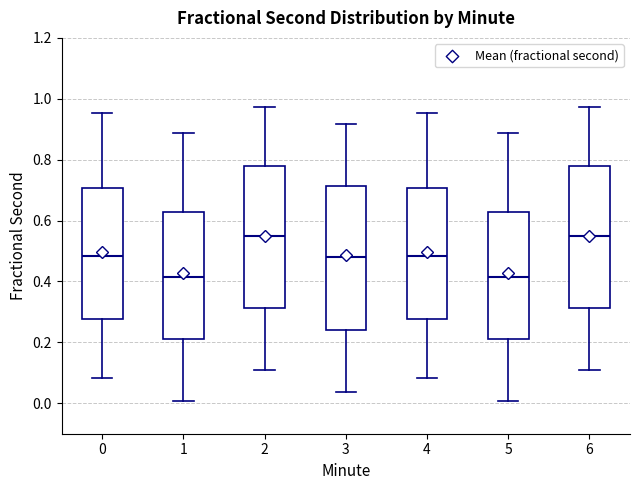

Where does the lower whisker of the box at x = 2 end on the y-axis? The values are not printed on the chart, so give them approximately, as read against the axis.

0.10